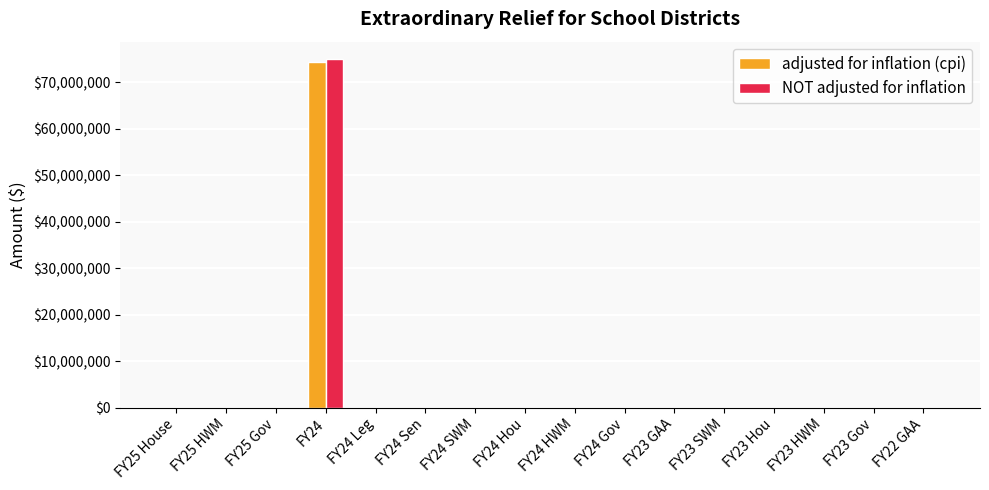

Reading right to left, transcribe all the data shown in this chart.

adjusted for inflation (cpi): FY22 GAA=0	FY23 Gov=0	FY23 HWM=0	FY23 Hou=0	FY23 SWM=0	FY23 GAA=0	FY24 Gov=0	FY24 HWM=0	FY24 Hou=0	FY24 SWM=0	FY24 Sen=0	FY24 Leg=0	FY24=74342786	FY25 Gov=0	FY25 HWM=0	FY25 House=0
NOT adjusted for inflation: FY22 GAA=0	FY23 Gov=0	FY23 HWM=0	FY23 Hou=0	FY23 SWM=0	FY23 GAA=0	FY24 Gov=0	FY24 HWM=0	FY24 Hou=0	FY24 SWM=0	FY24 Sen=0	FY24 Leg=0	FY24=75000000	FY25 Gov=0	FY25 HWM=0	FY25 House=0